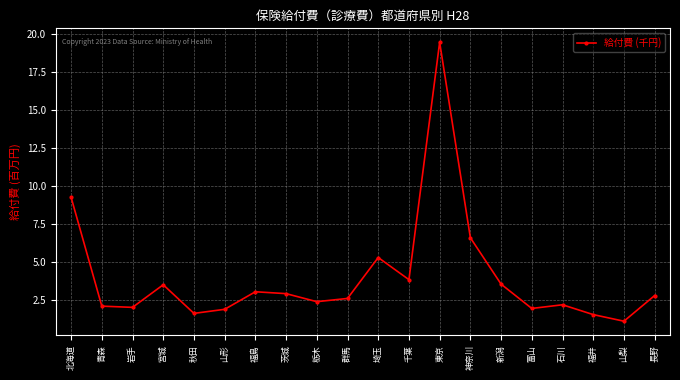

How many points are lower than both their immediate neighbors (excluding endpoints)?

6